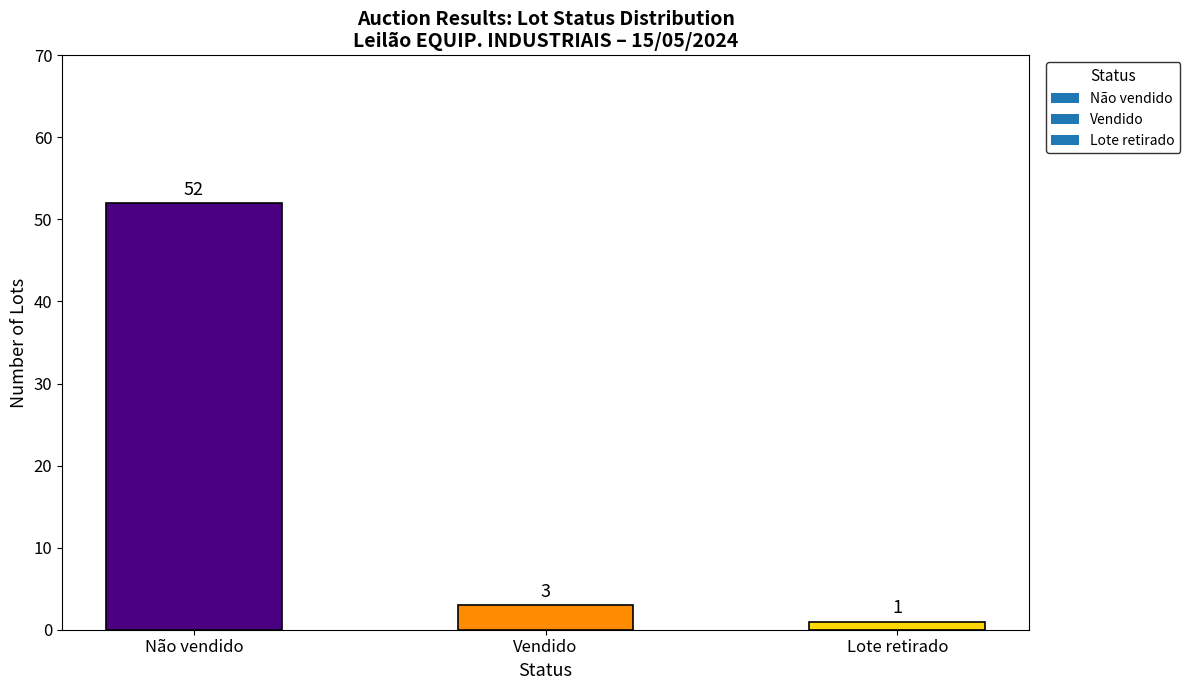

What is the difference between the values at Lote retirado and Não vendido?

51